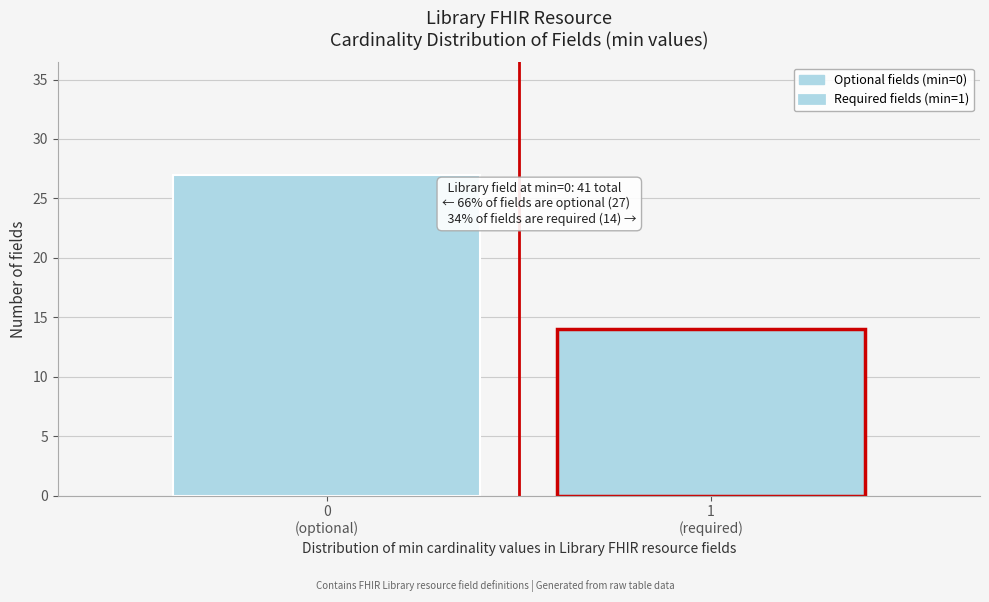

Reading left to right, what are all the values shown in this chart?

27	14